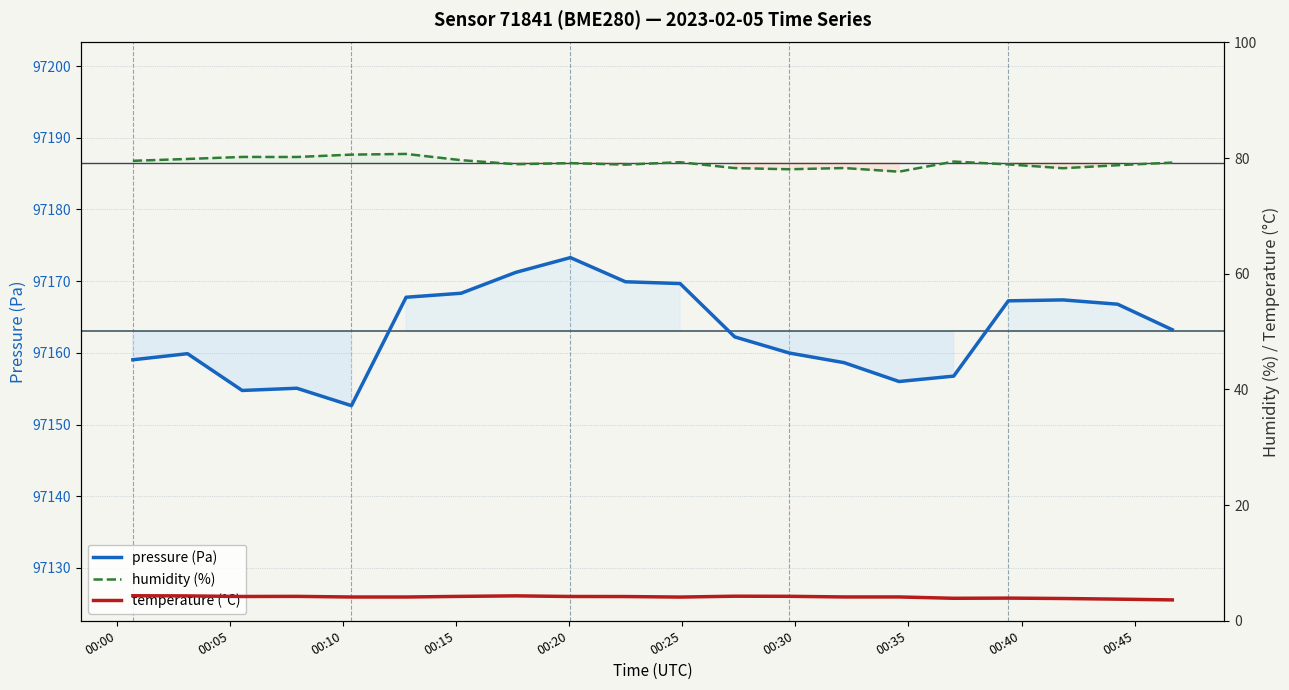

What is the greatest value displayed?

97173.3